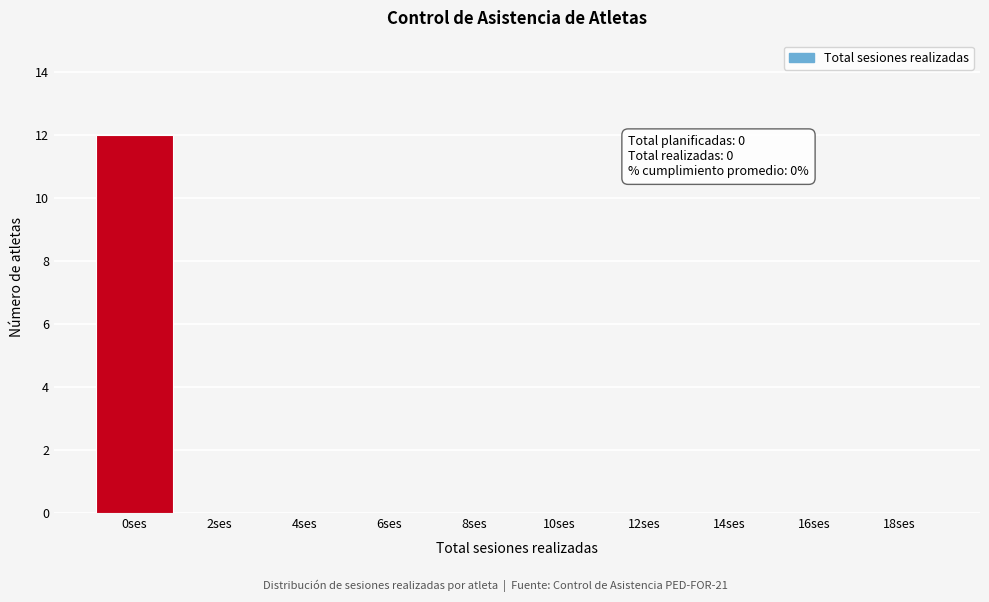

Reading left to right, extract all data points from this chart.

0ses=12	2ses=0	4ses=0	6ses=0	8ses=0	10ses=0	12ses=0	14ses=0	16ses=0	18ses=0